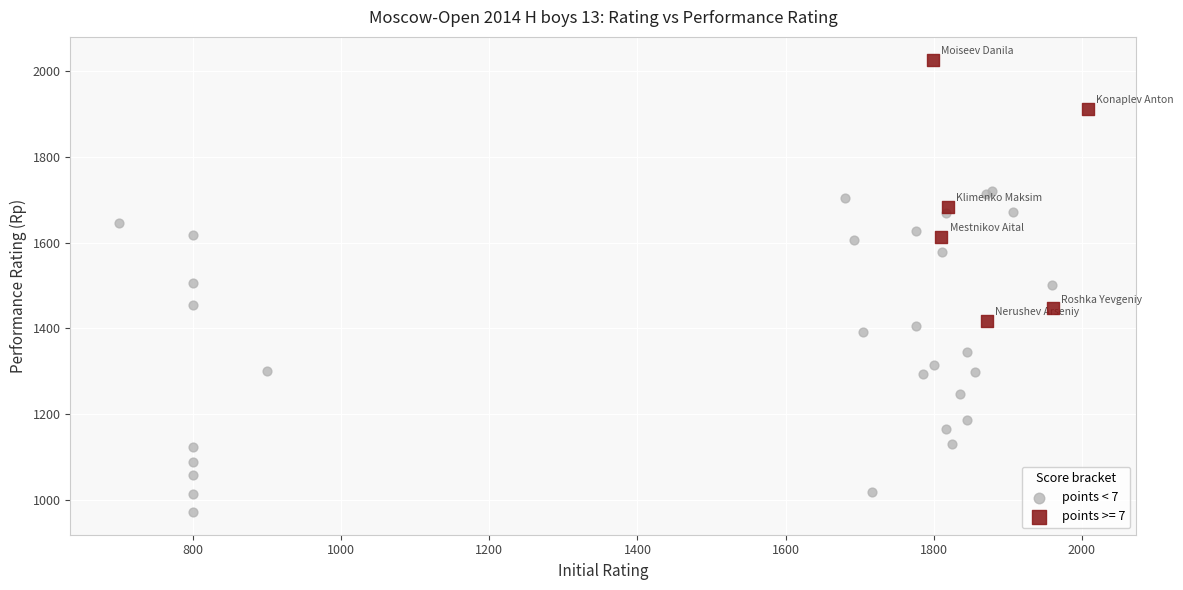

Which series has the largest Y range (max minus min)?

points < 7